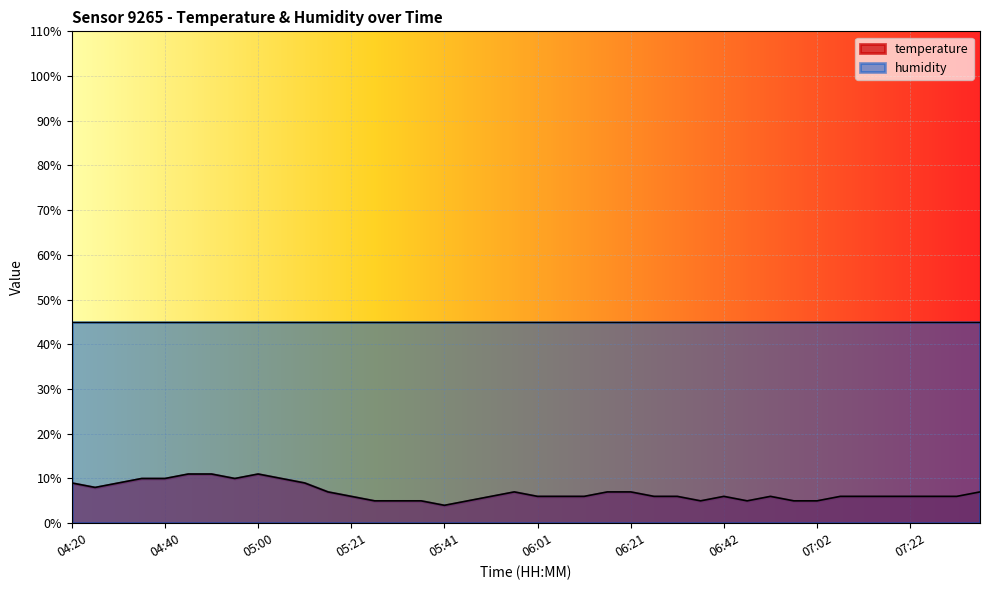

Which category has the lowest value across all series?

05:41